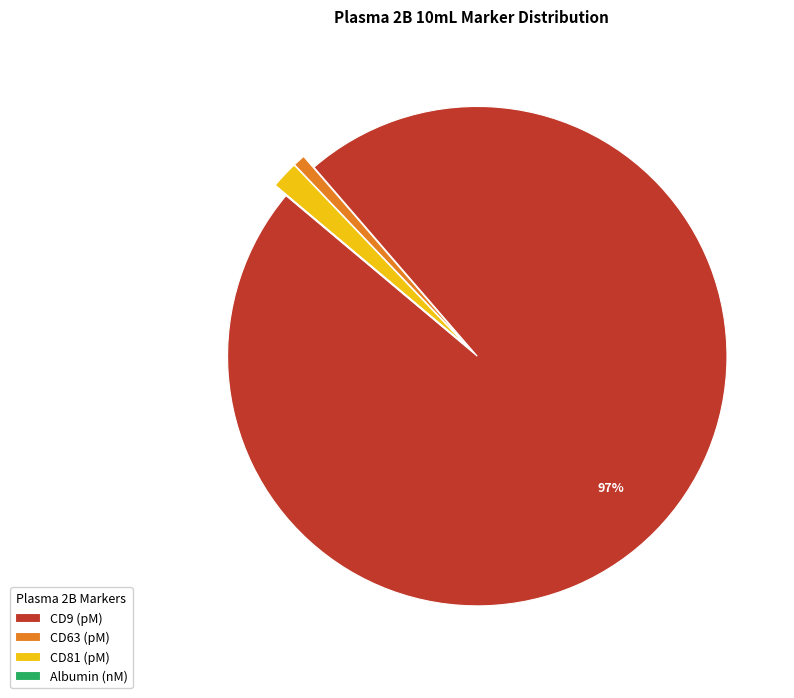

Which category accounts for the majority?

CD9 (pM)